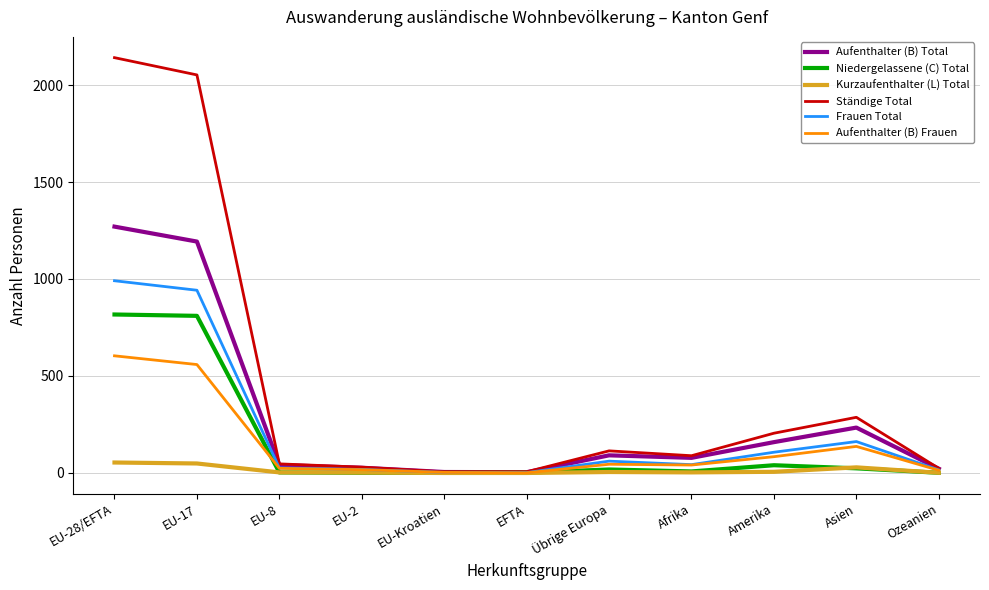

Does the chart have visible grid lines?

Yes